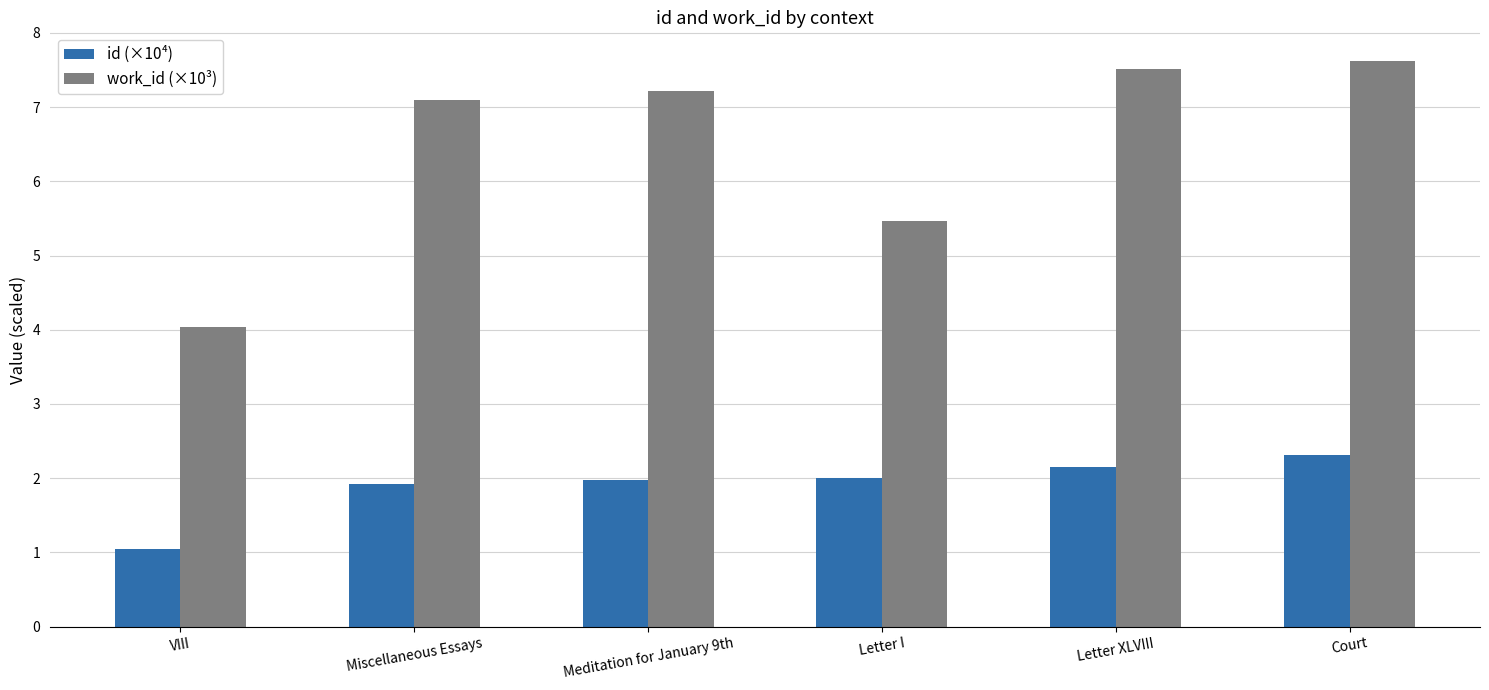

How many data points in work_id (×10³) are above 7?

4